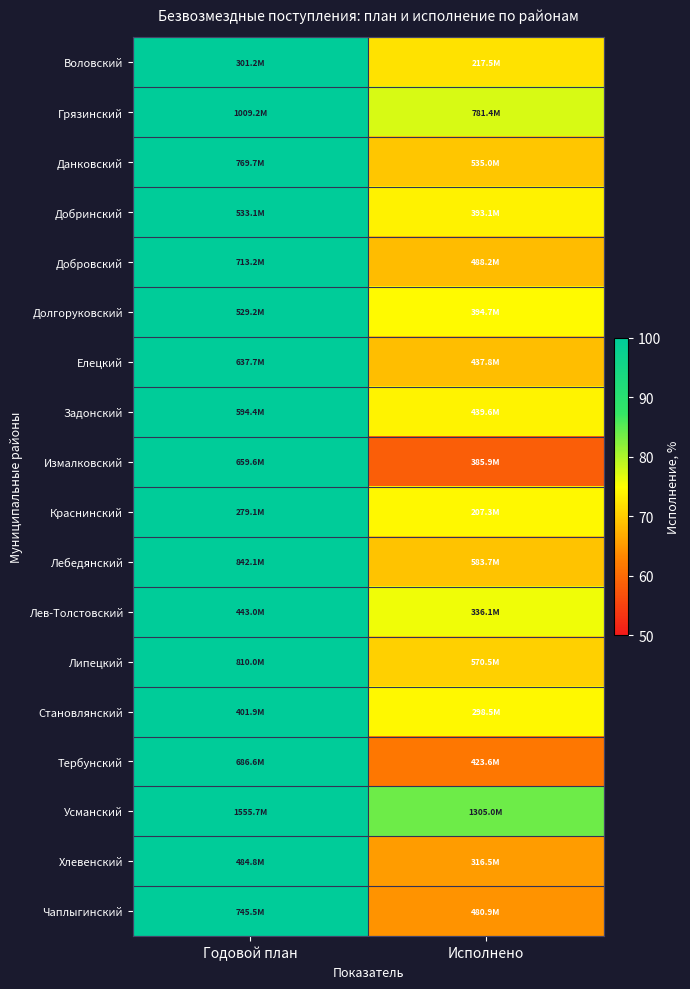

Reading left to right, list all the values displayed in this chart.

Воловский: Годовой план=100.0	Исполнено=72.2
Грязинский: Годовой план=100.0	Исполнено=77.4
Данковский: Годовой план=100.0	Исполнено=69.5
Добринский: Годовой план=100.0	Исполнено=73.8
Добровский: Годовой план=100.0	Исполнено=68.5
Долгоруковский: Годовой план=100.0	Исполнено=74.6
Елецкий: Годовой план=100.0	Исполнено=68.6
Задонский: Годовой план=100.0	Исполнено=74.0
Измалковский: Годовой план=100.0	Исполнено=58.5
Краснинский: Годовой план=100.0	Исполнено=74.3
Лебедянский: Годовой план=100.0	Исполнено=69.3
Лев-Толстовский: Годовой план=100.0	Исполнено=75.9
Липецкий: Годовой план=100.0	Исполнено=70.4
Становлянский: Годовой план=100.0	Исполнено=74.3
Тербунский: Годовой план=100.0	Исполнено=61.7
Усманский: Годовой план=100.0	Исполнено=83.9
Хлевенский: Годовой план=100.0	Исполнено=65.3
Чаплыгинский: Годовой план=100.0	Исполнено=64.5